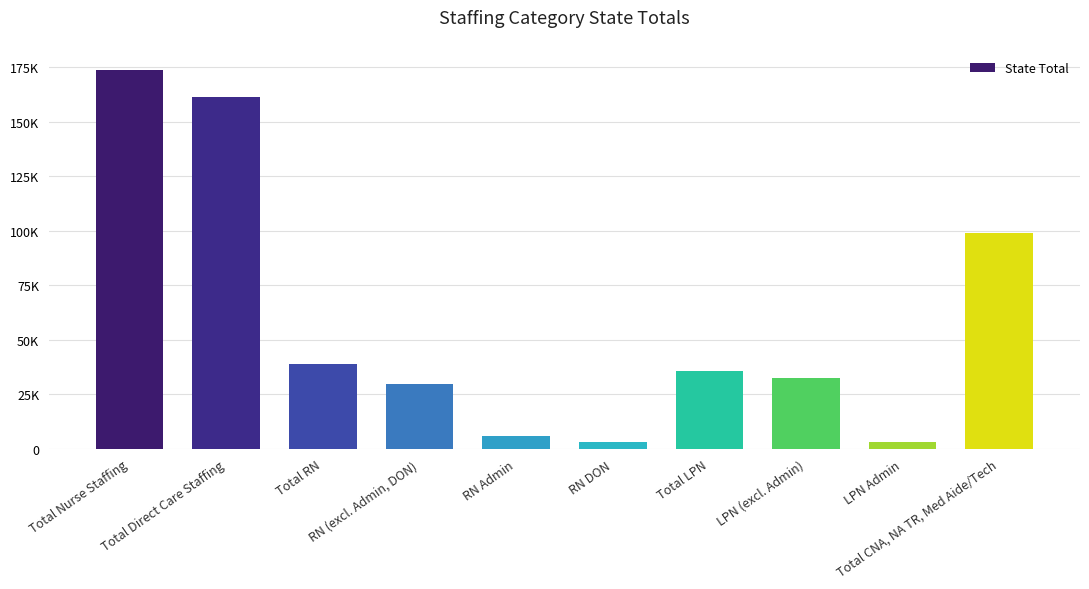

Read the value at Total RN.

39100.2